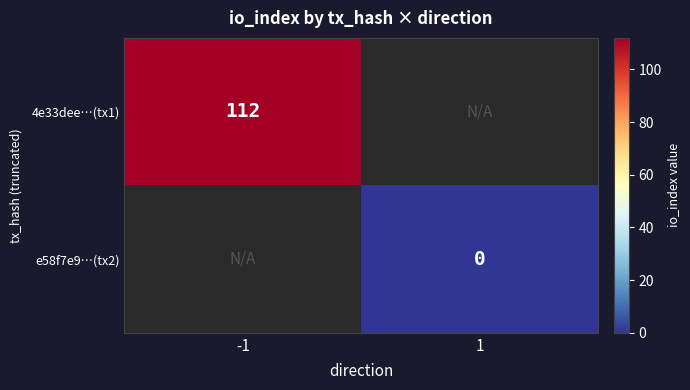

The value of 4e33dee…(tx1) at -1 is 112. True or false?

True